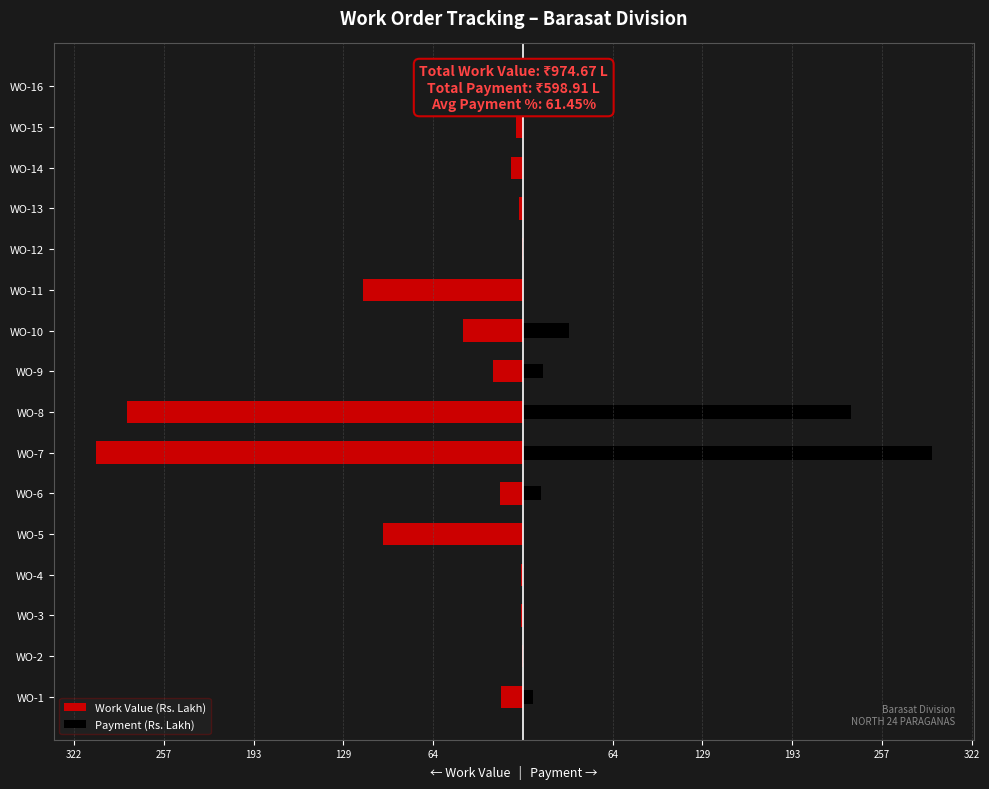

What is the difference between the Payment (Rs. Lakh) values at WO-11 and WO-7?

293.1